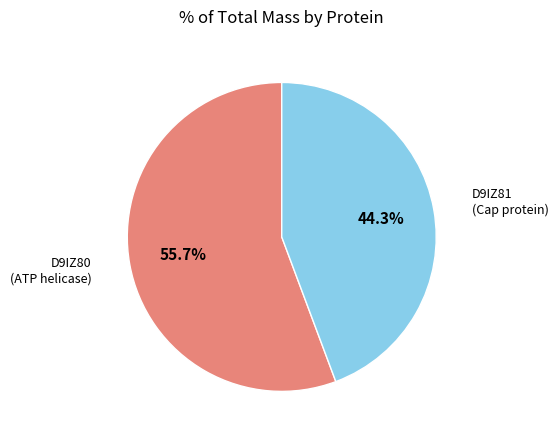

Rank the categories by value from highest to lowest.

D9IZ80 (ATP helicase), D9IZ81 (Cap protein)